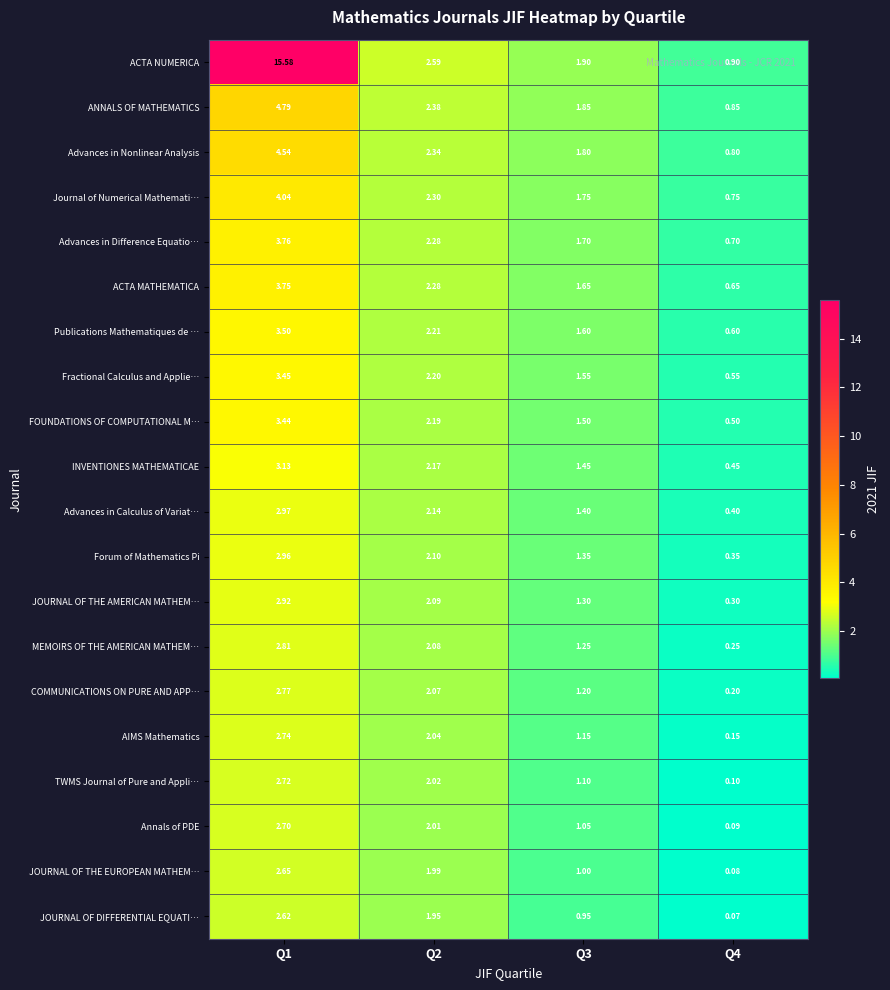

Rank the series by their maximum value, from lowest to highest.

JOURNAL OF DIFFERENTIAL EQUATI…, JOURNAL OF THE EUROPEAN MATHEM…, Annals of PDE, TWMS Journal of Pure and Appli…, AIMS Mathematics, COMMUNICATIONS ON PURE AND APP…, MEMOIRS OF THE AMERICAN MATHEM…, JOURNAL OF THE AMERICAN MATHEM…, Forum of Mathematics Pi, Advances in Calculus of Variat…, INVENTIONES MATHEMATICAE, FOUNDATIONS OF COMPUTATIONAL M…, Fractional Calculus and Applie…, Publications Mathematiques de …, ACTA MATHEMATICA, Advances in Difference Equatio…, Journal of Numerical Mathemati…, Advances in Nonlinear Analysis, ANNALS OF MATHEMATICS, ACTA NUMERICA